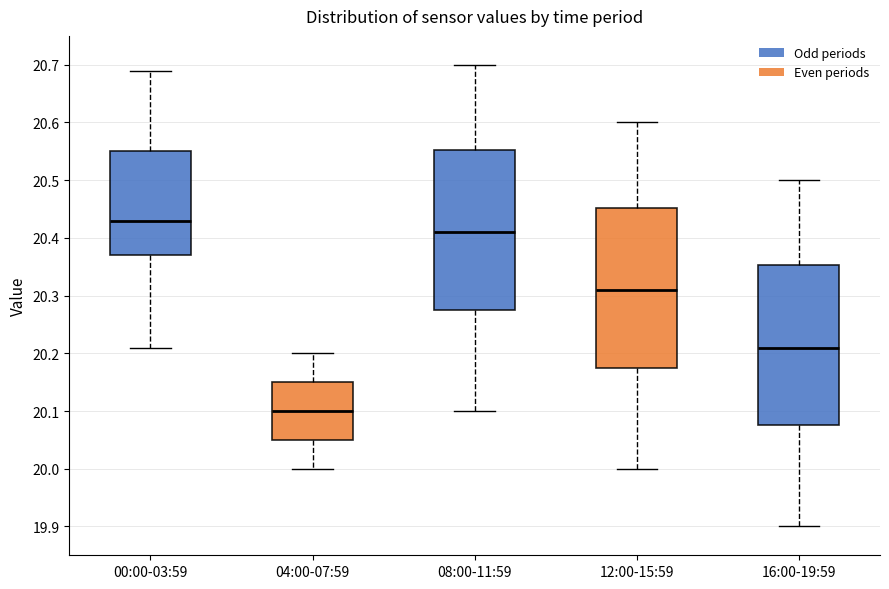

Which box has the lowest median line?

04:00-07:59